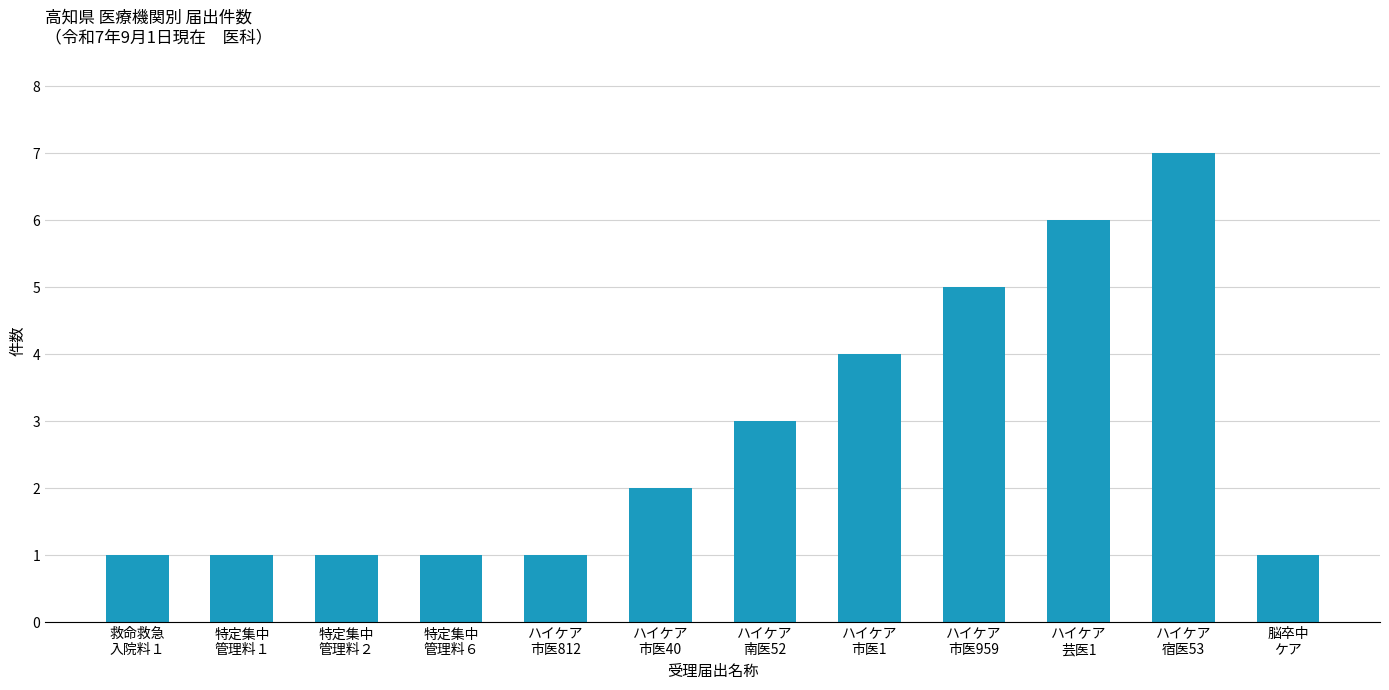

What is the greatest value displayed?

7